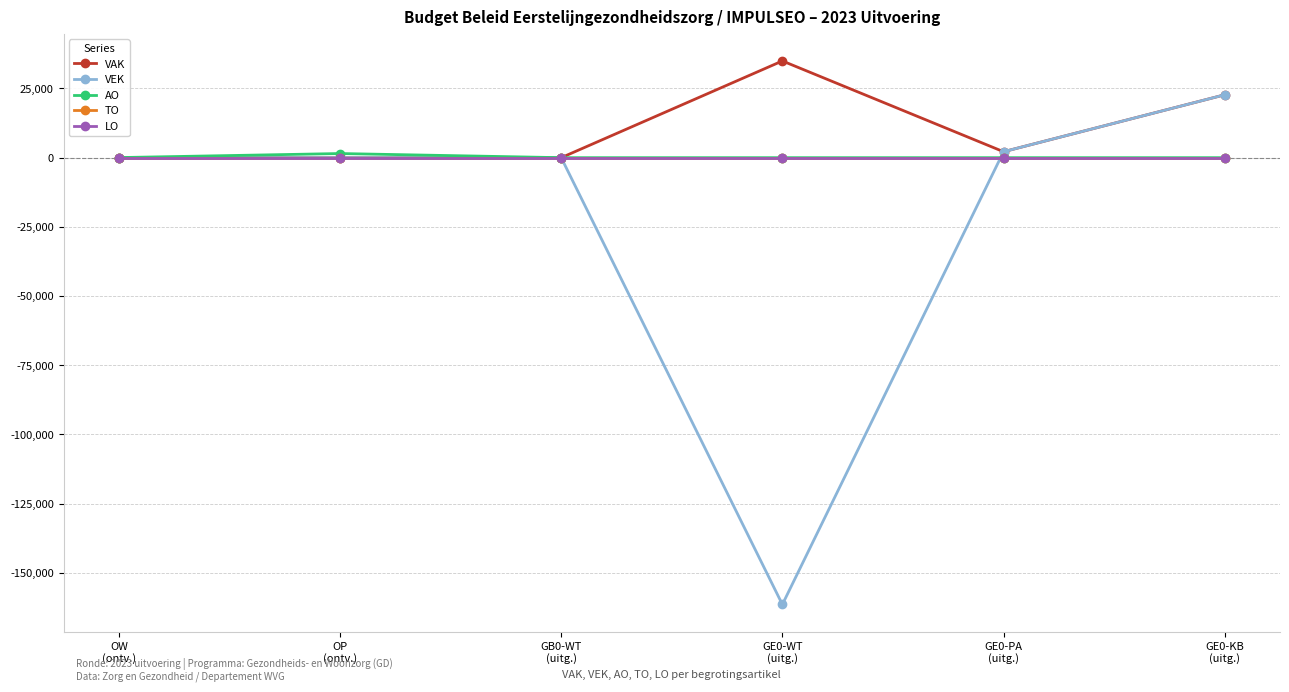

What is the difference between the highest and lowest values at OW
(ontv.)?

32